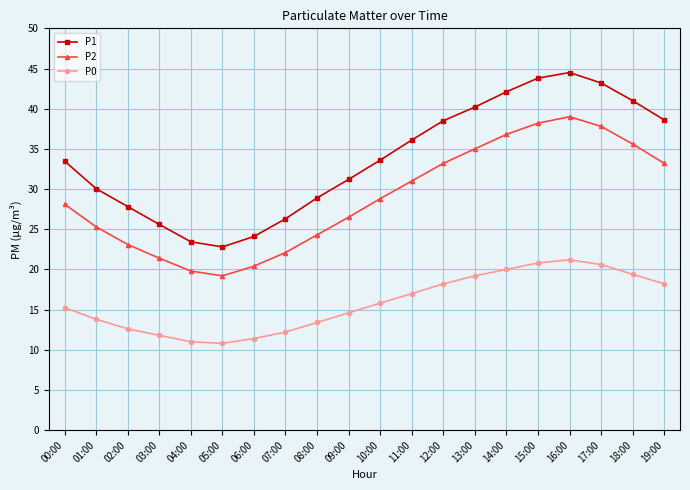

Rank the series at 01:00 from highest to lowest value.

P1, P2, P0